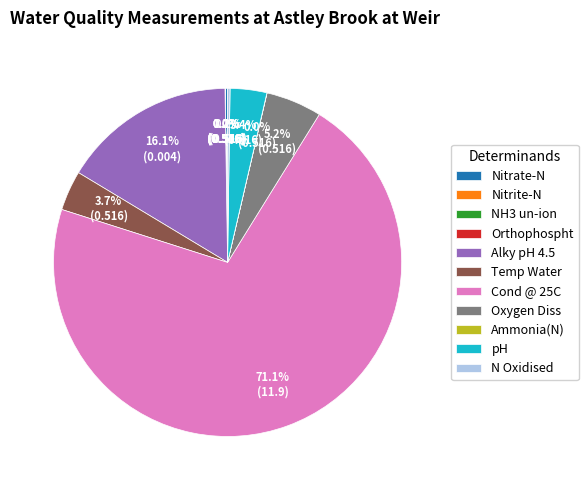

To the nearest percent, what is the average slice percentage?

9%